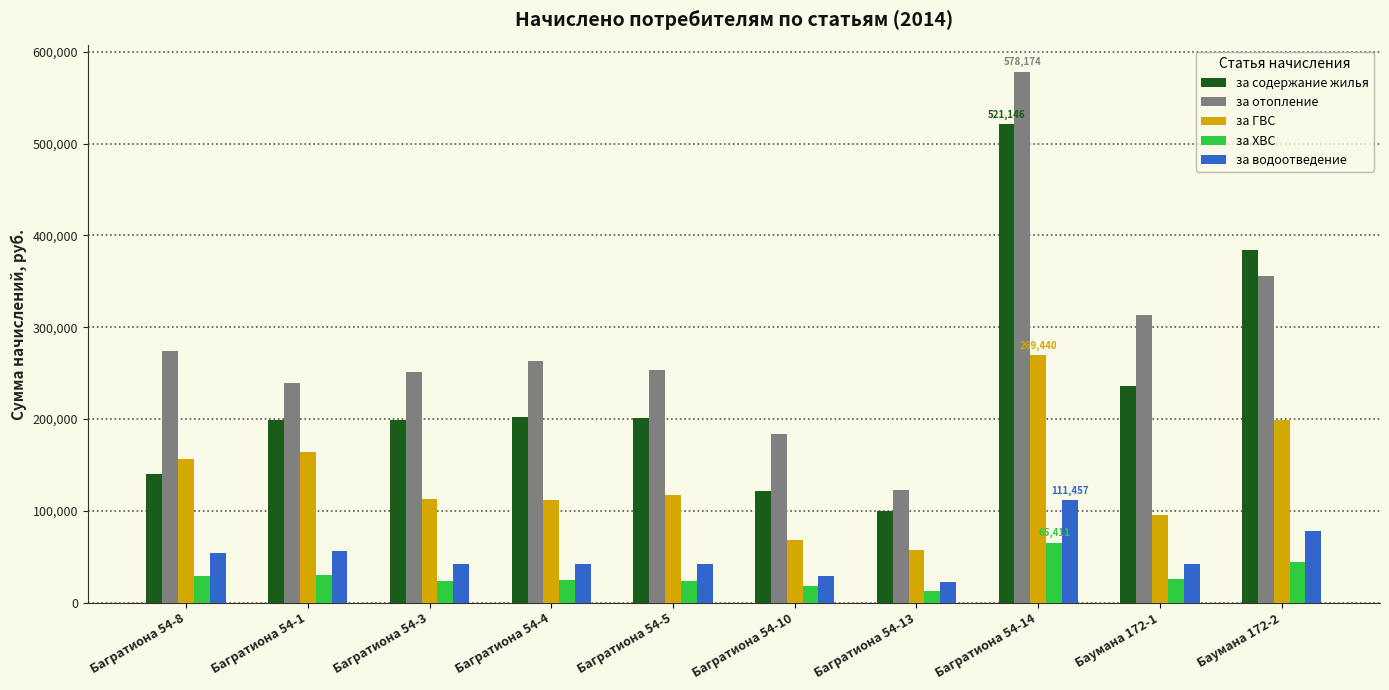

What is the maximum value shown in the chart?

578173.8